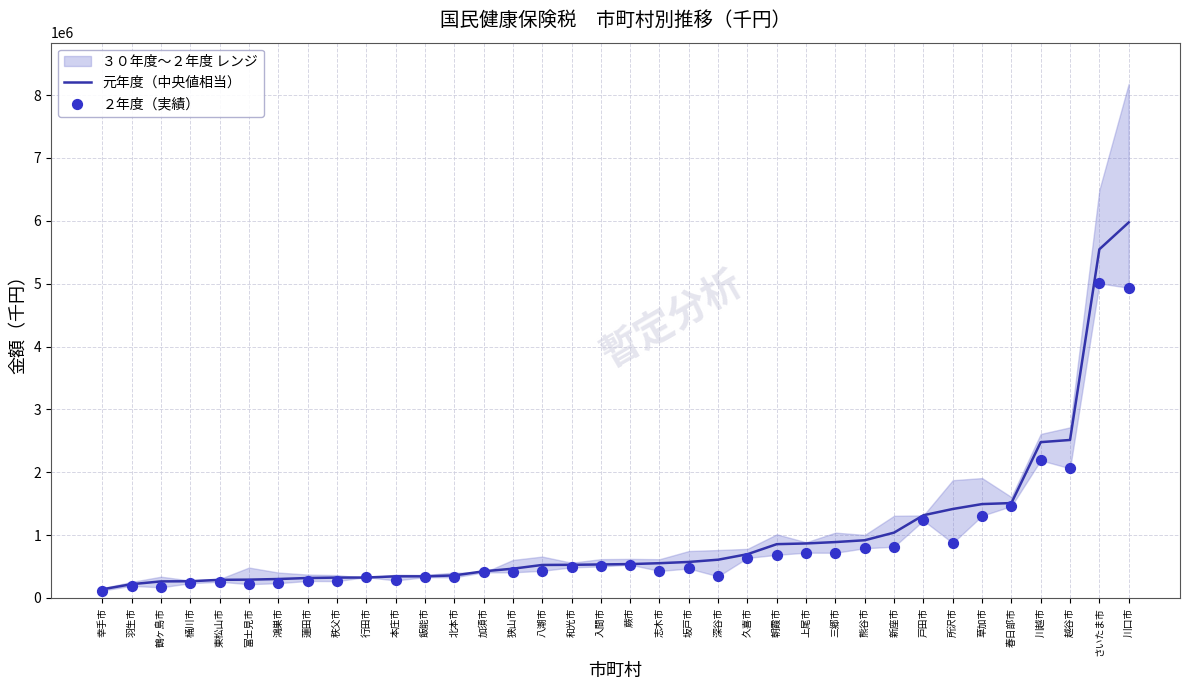

Which series has the largest total across all categories?

元年度（中央値相当）